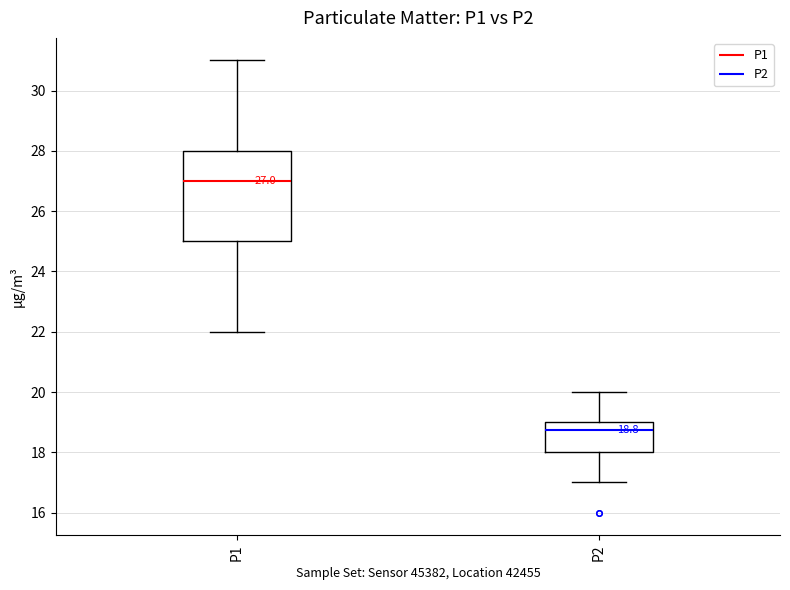

Which box has the lowest median line?

P2